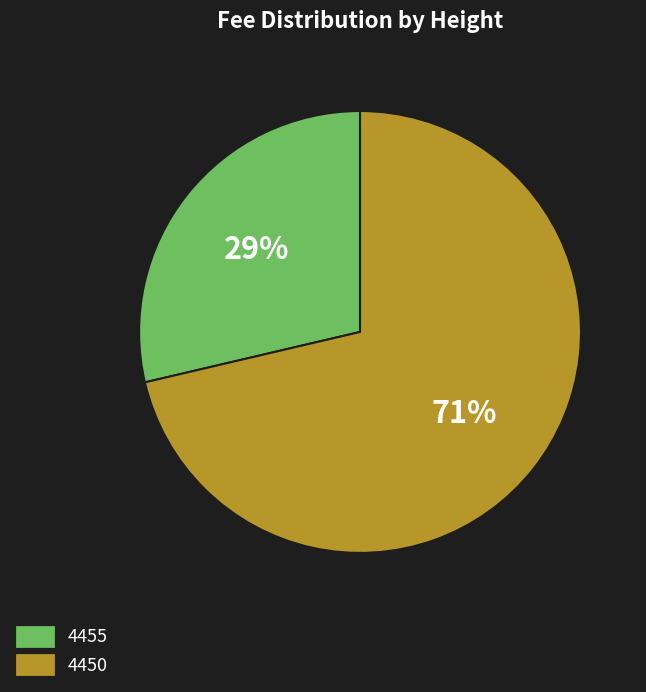

Is the sum of 4450 and 4455 greater than half?

Yes